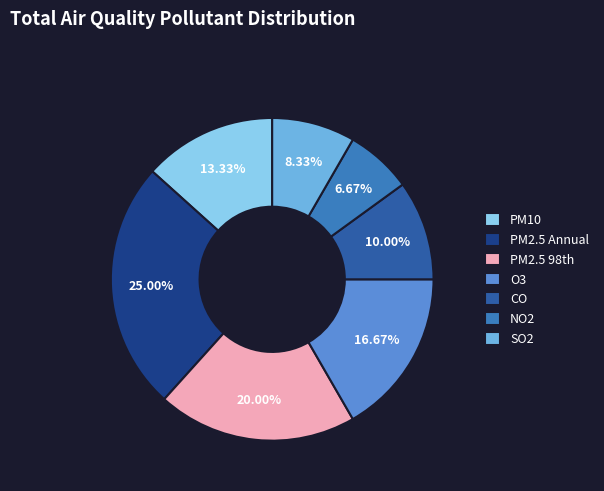

Rank the categories by value from lowest to highest.

NO2, SO2, CO, PM10, O3, PM2.5 98th, PM2.5 Annual